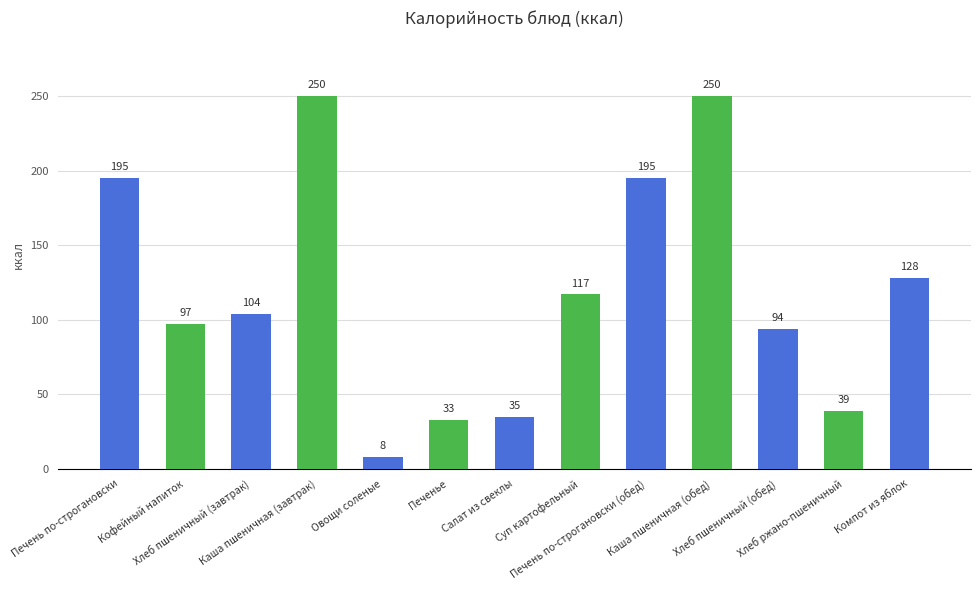

Where does the data first go above 104?

Печень по-строгановски